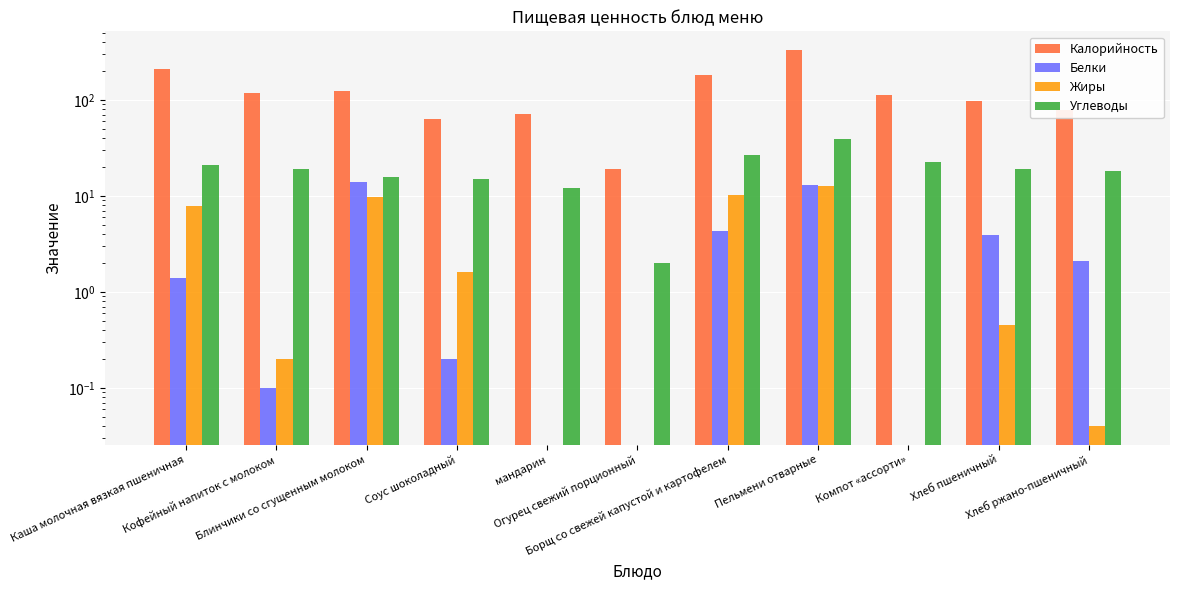

What is the value of the Белки bar at the 4th from the left?

0.2